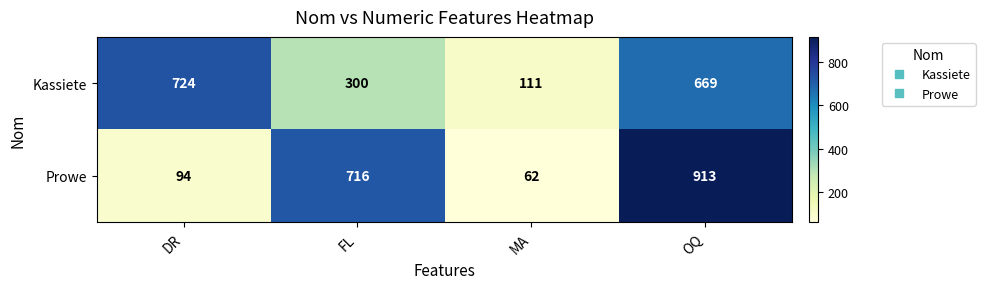

What is the approximate value of Kassiete at OQ, to the nearest 100?

700